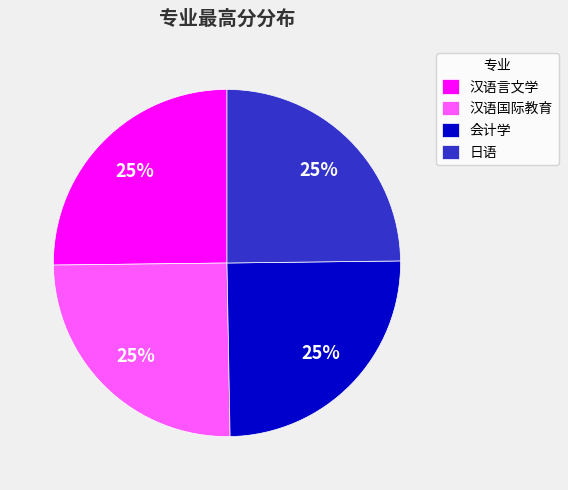

How many segments does this pie chart have?

4